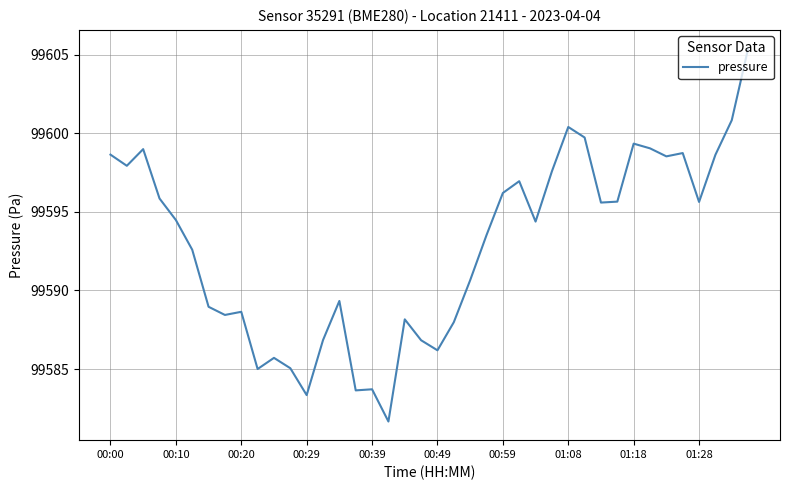

What is the minimum value shown in the chart?

99581.7